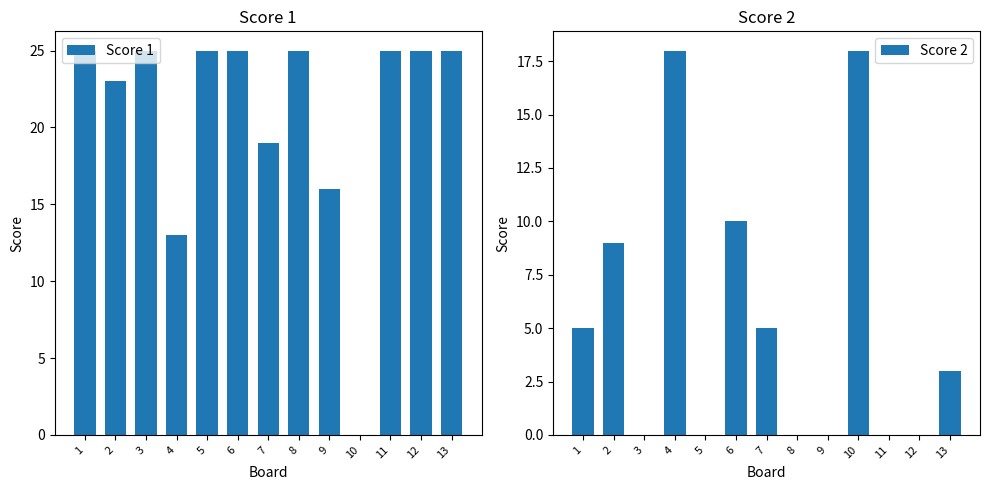

Are the bars grouped side by side (vs. stacked)?

Yes